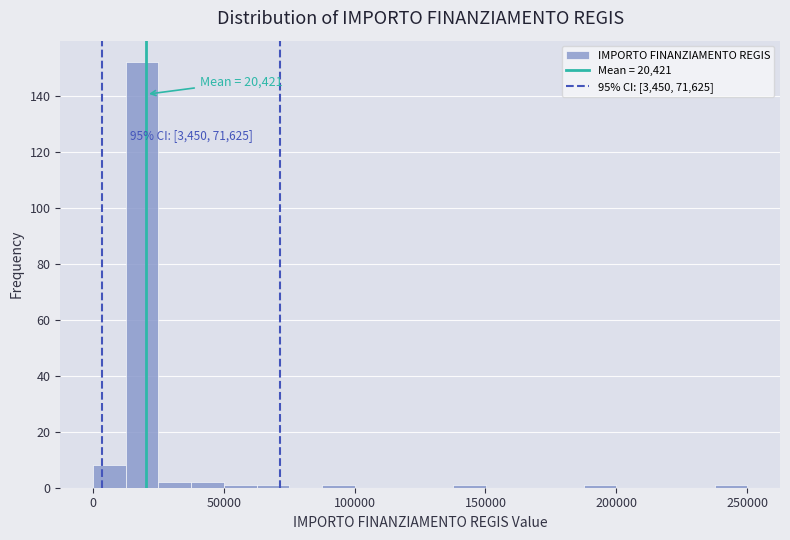

Read against the x-axis, roughly where is the centre of the tallest bar?

20000